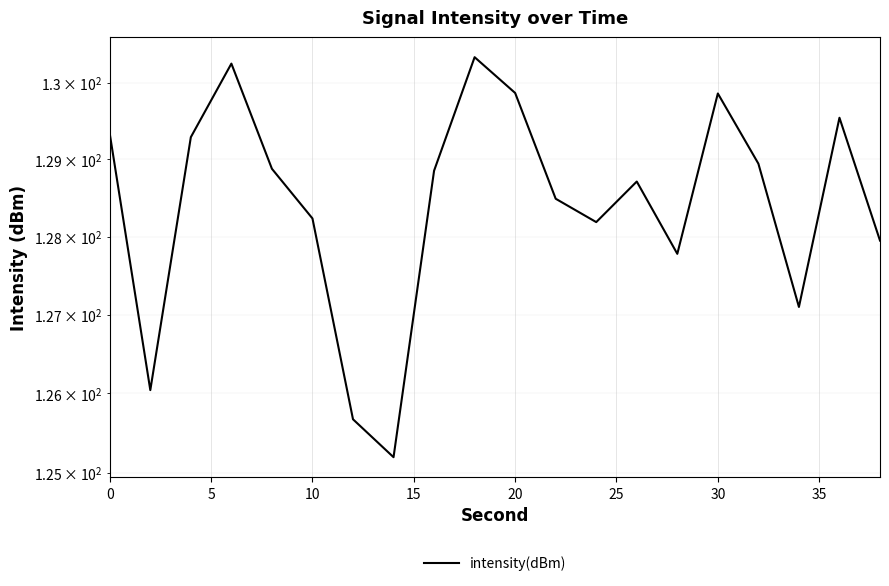

Is it true that the value at 35 is 222.4?

False